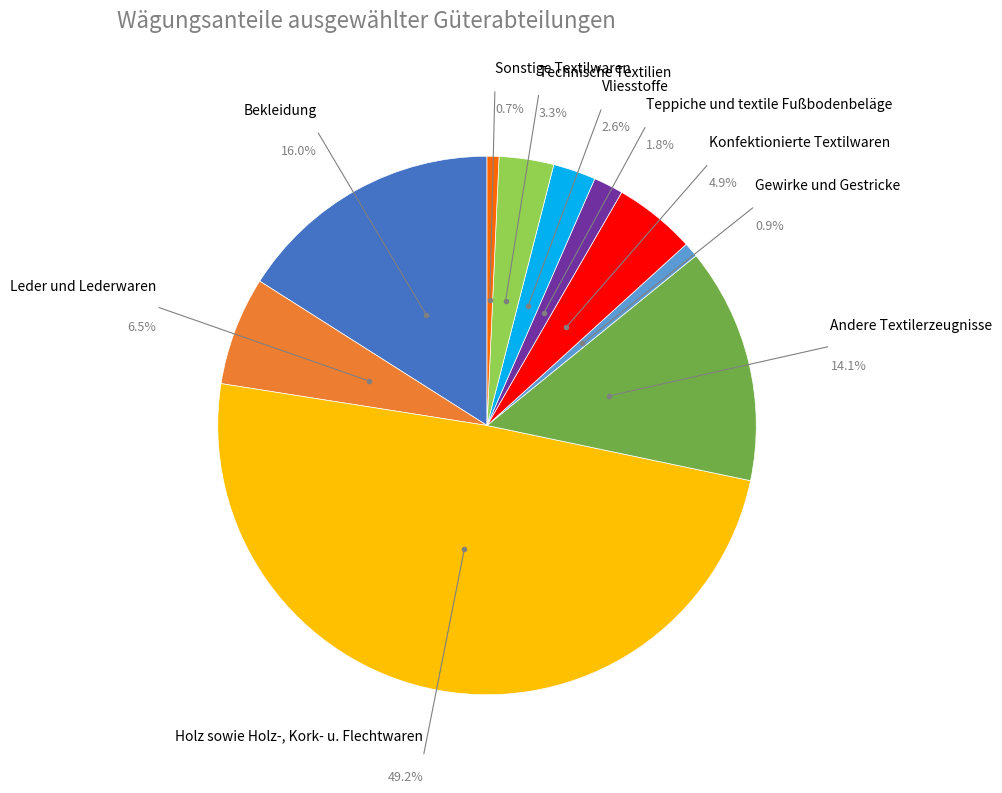

Which slice is the smallest?

Sonstige Textilwaren